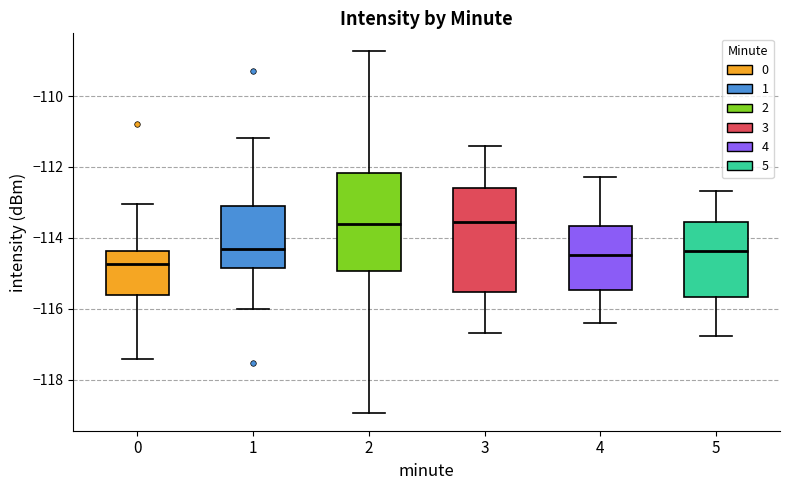

Which box has the lowest median line?

0